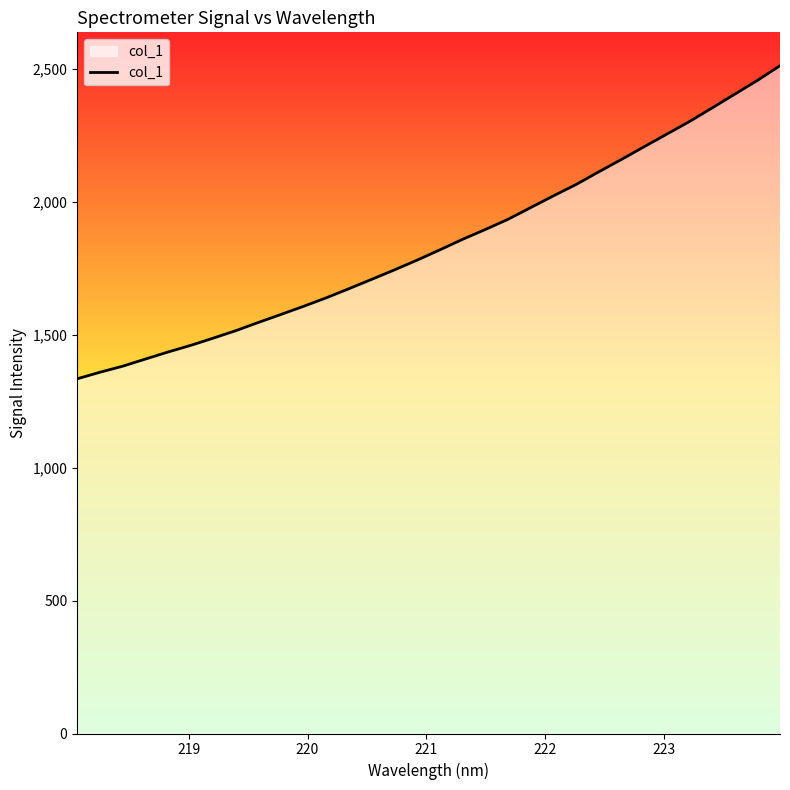

True or false: the data has more than 2 interior local peaks.

False